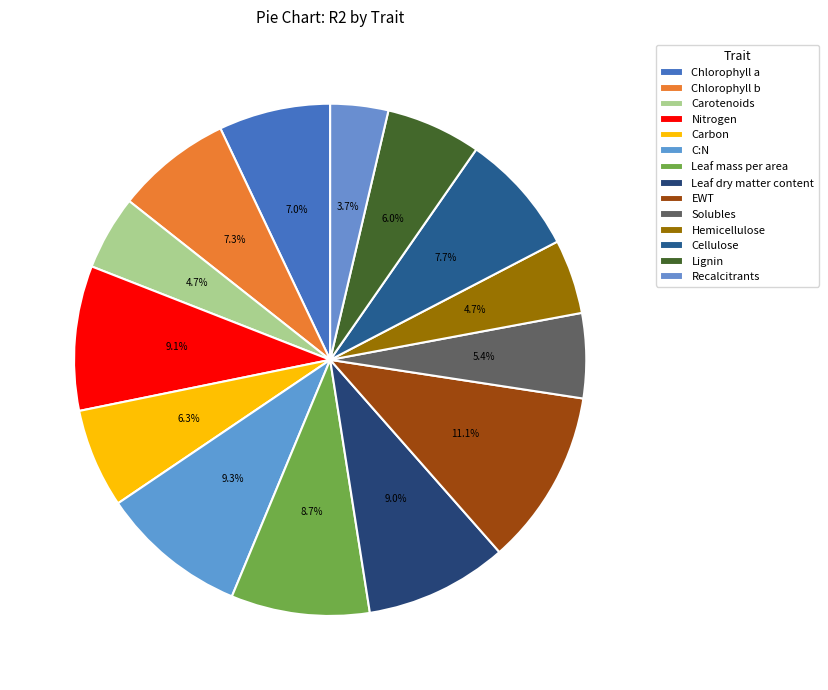

Is Hemicellulose the majority of the pie?

No